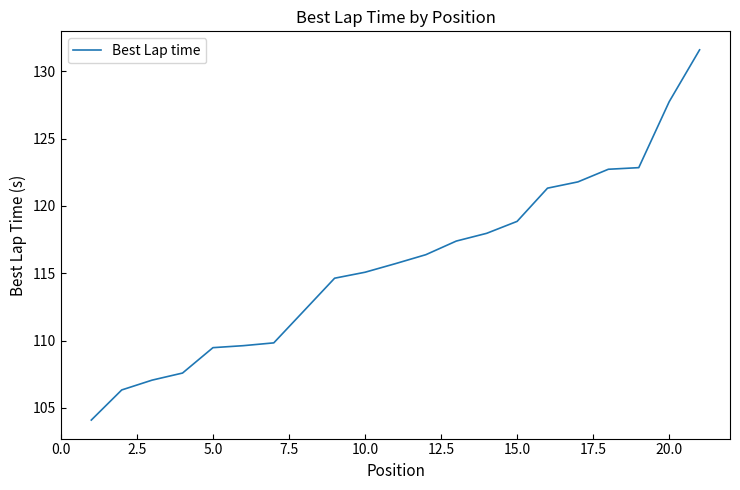

What is the greatest value displayed?

131.6